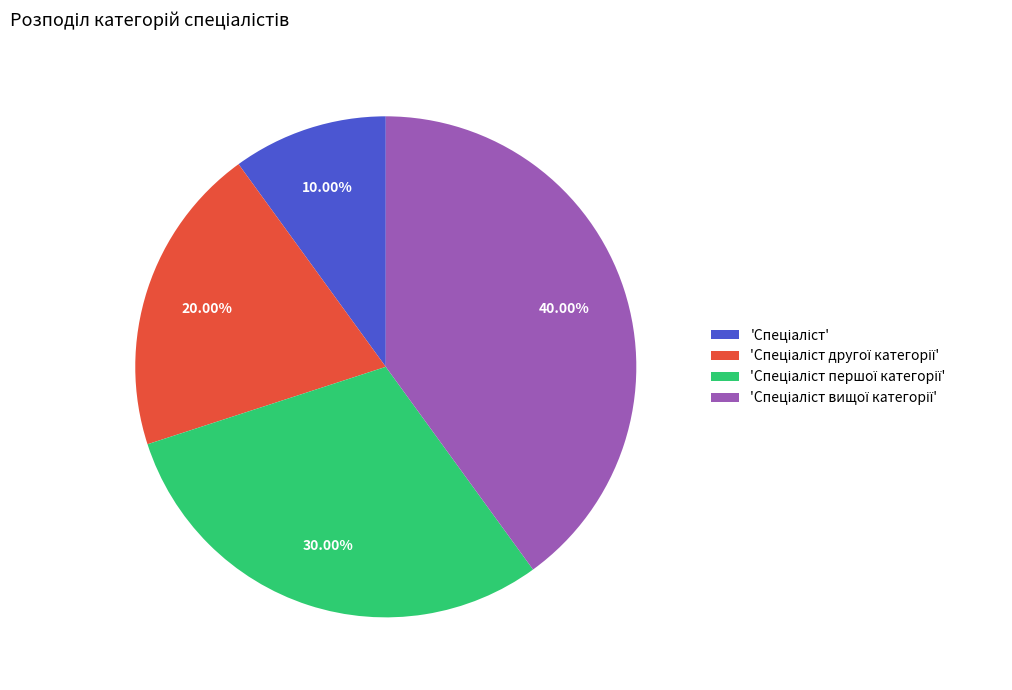

Is there a majority slice in this chart?

No